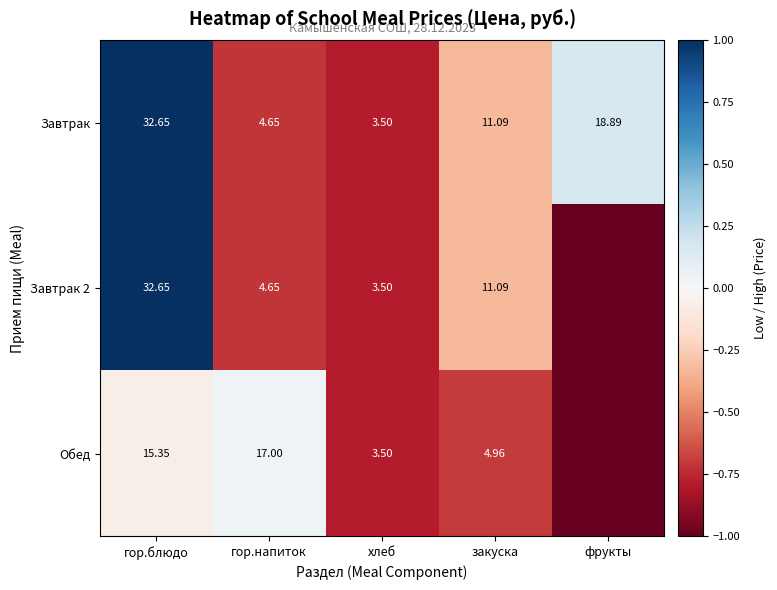

Between гор.напиток and хлеб, which series saw the biggest shift?

Обед